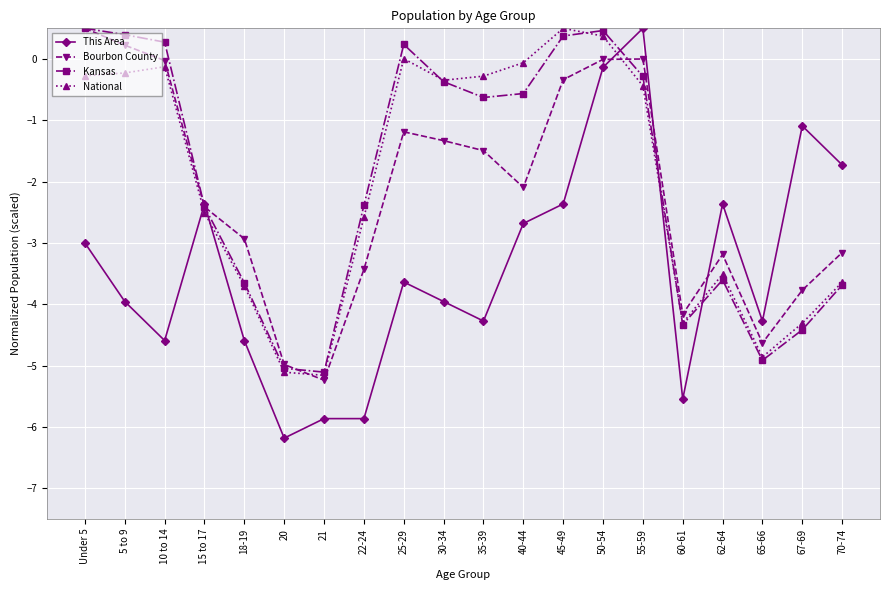

What is the total value across all series at 20?

-21.3